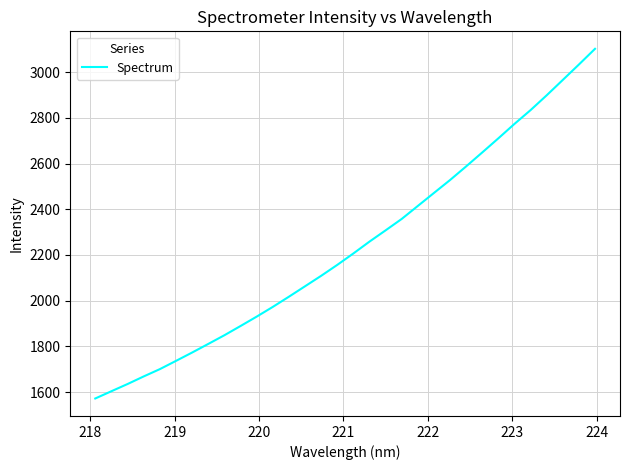

What is the minimum value shown in the chart?

1572.1